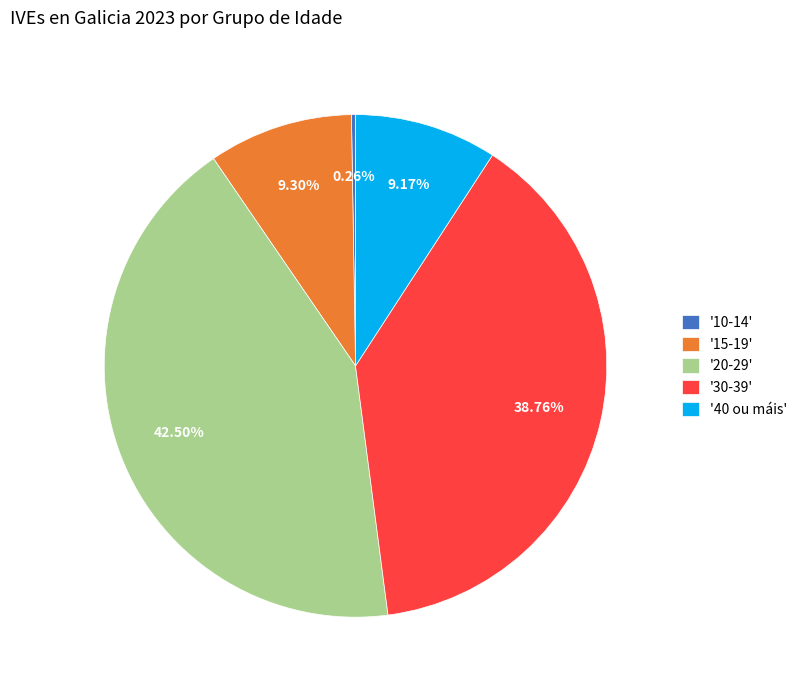

Which category has the biggest portion of the pie?

'20-29'